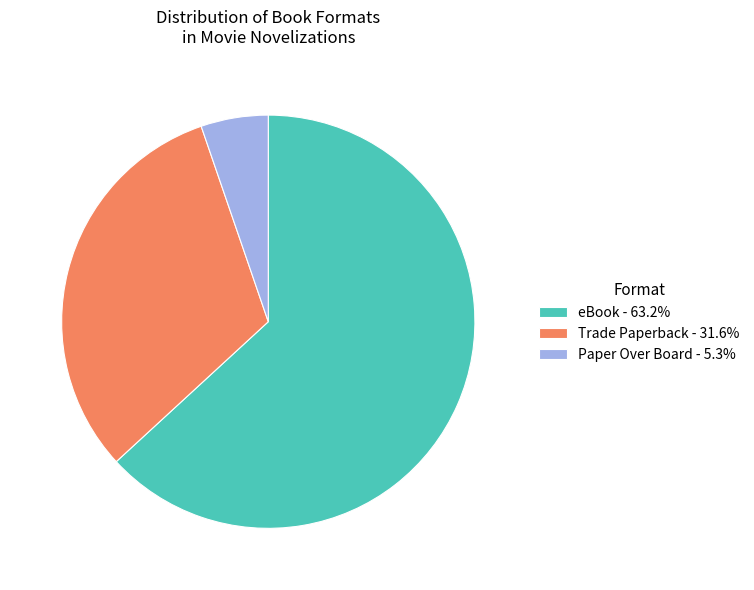

Is eBook - 63.2% the majority of the pie?

Yes